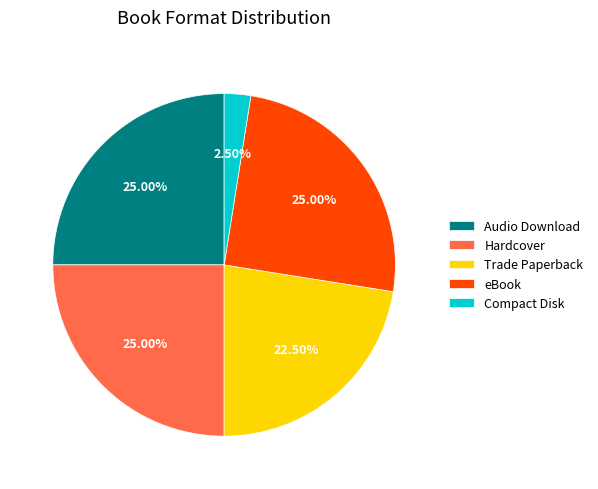

What is the ratio of the value at Audio Download to the value at Compact Disk?

10.0